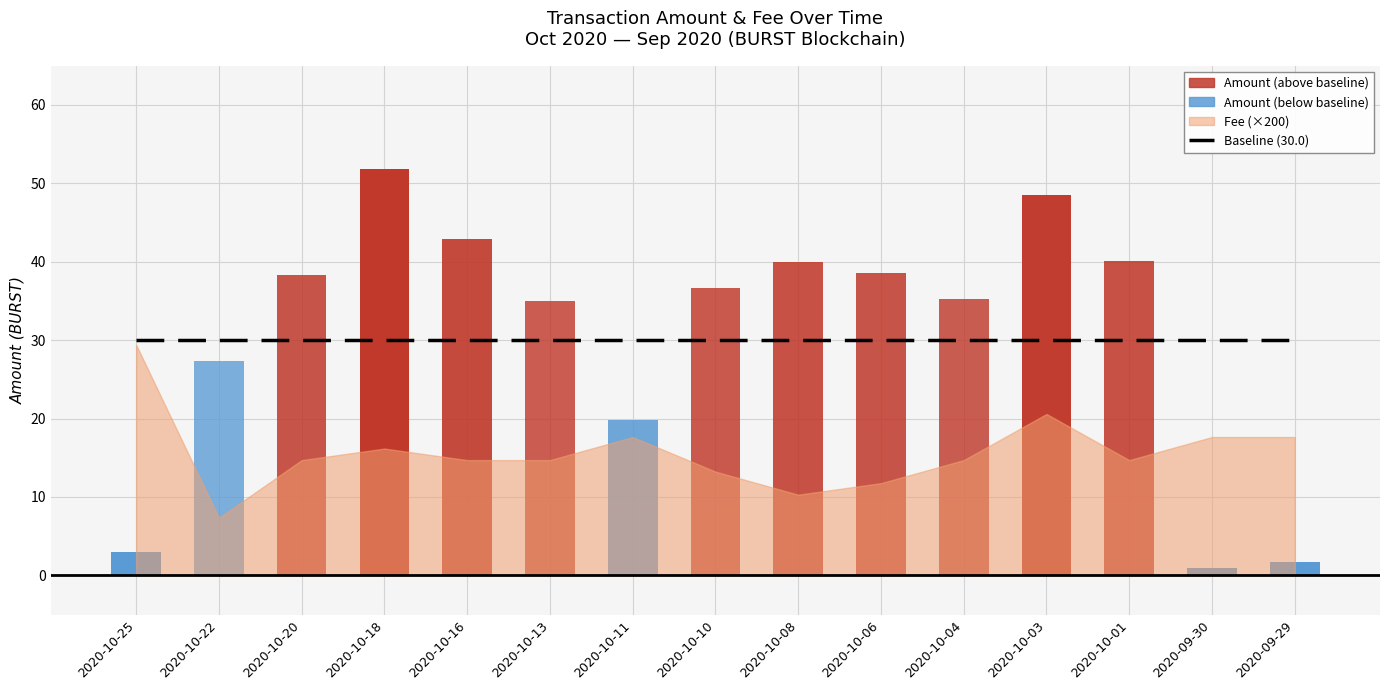

Between 2020-10-06 and 2020-09-30, which is larger?

2020-10-06